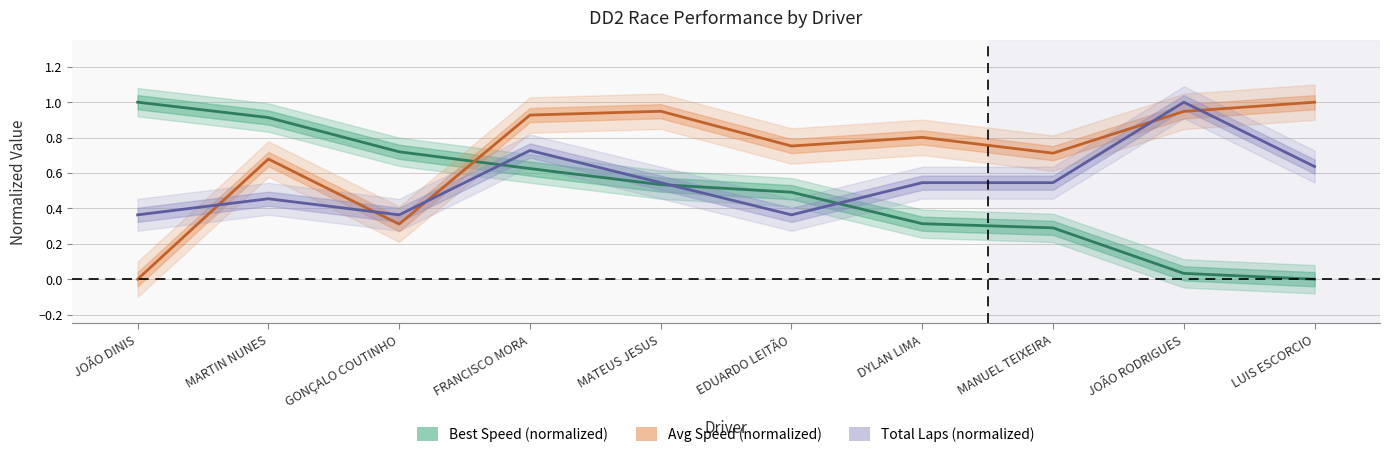

How many lines are shown in the chart?

3